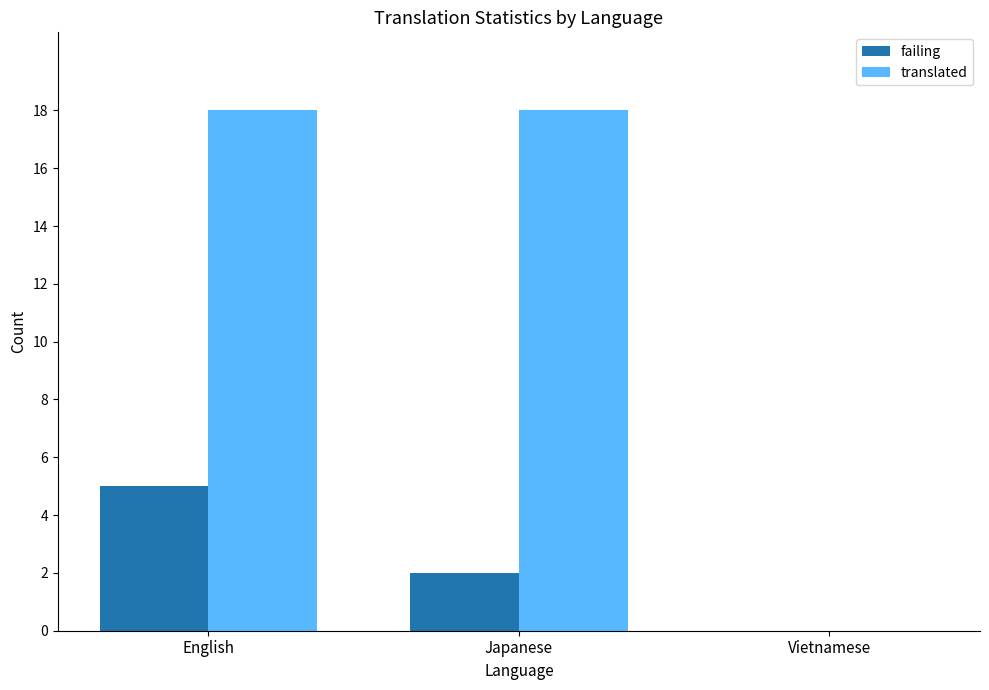

Are the bars horizontal?

No